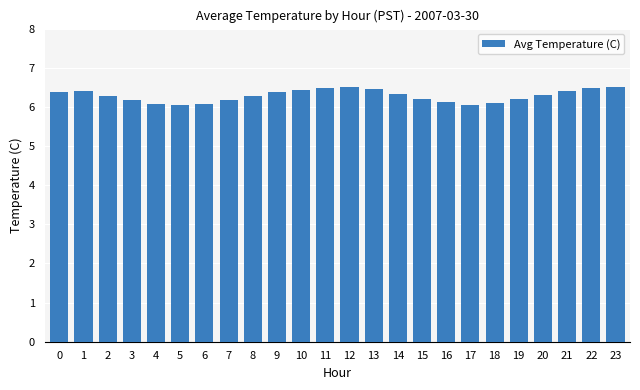

Which has a higher value, 10 or 6?

10